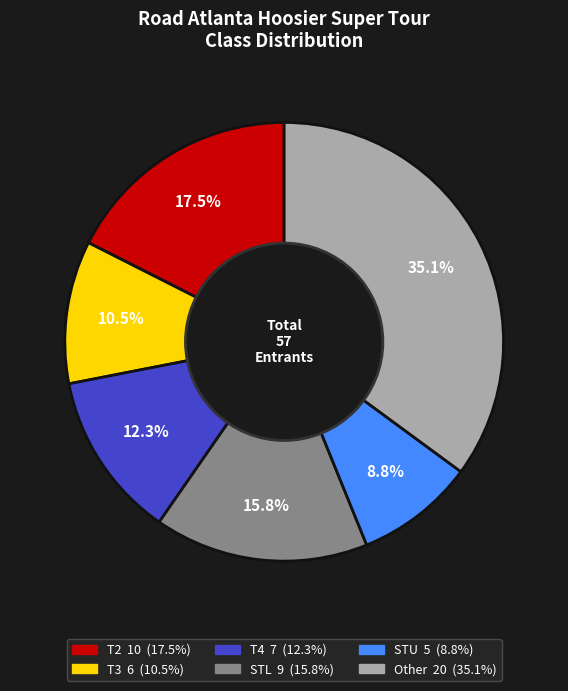

What percentage is NOT represented by STL?

84.2%